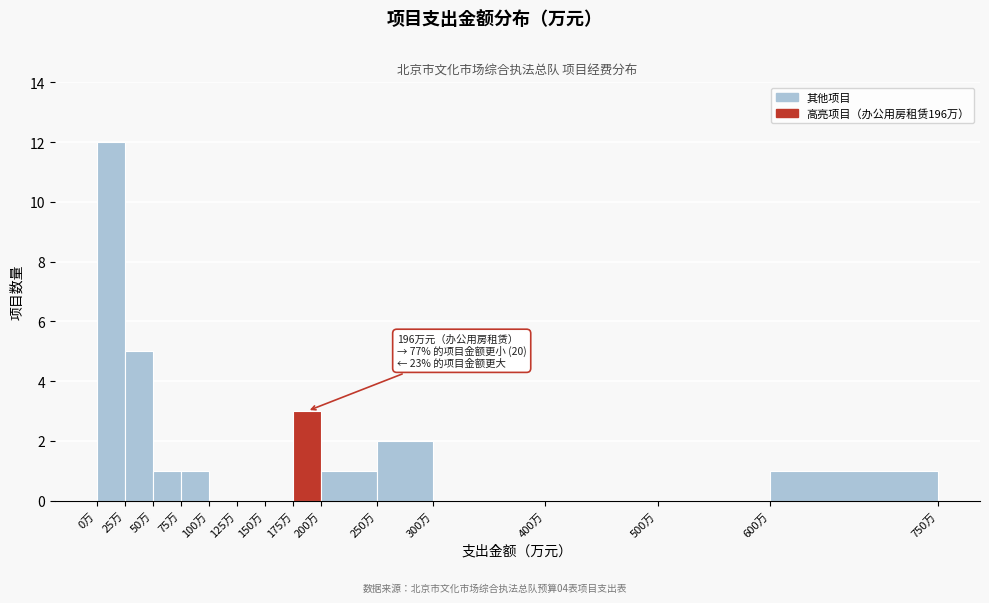

Over which range of the x-axis is the bar tallest?

0 to 25